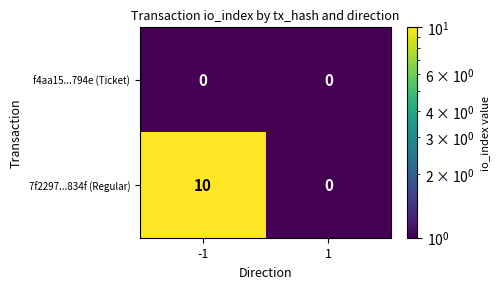

Reading right to left, list all the values displayed in this chart.

f4aa15...794e (Ticket): 0	0
7f2297...834f (Regular): 0	10